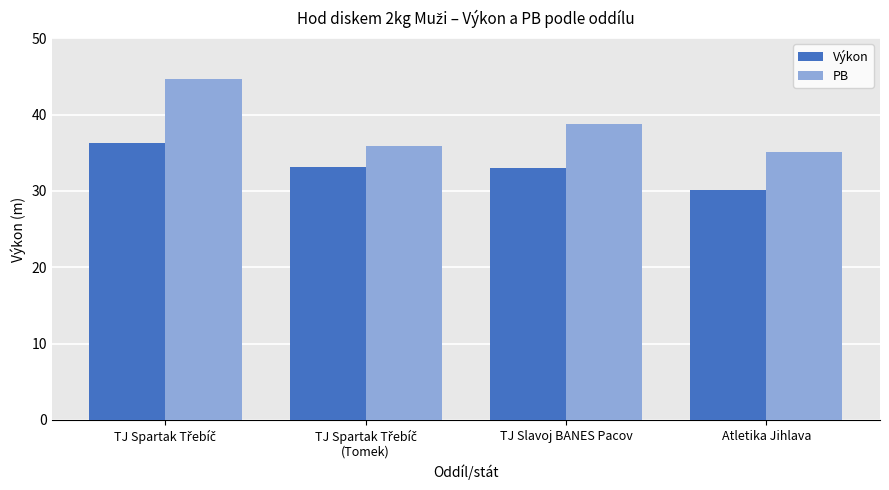

Is it true that PB equals 15.3 at Atletika Jihlava?

False